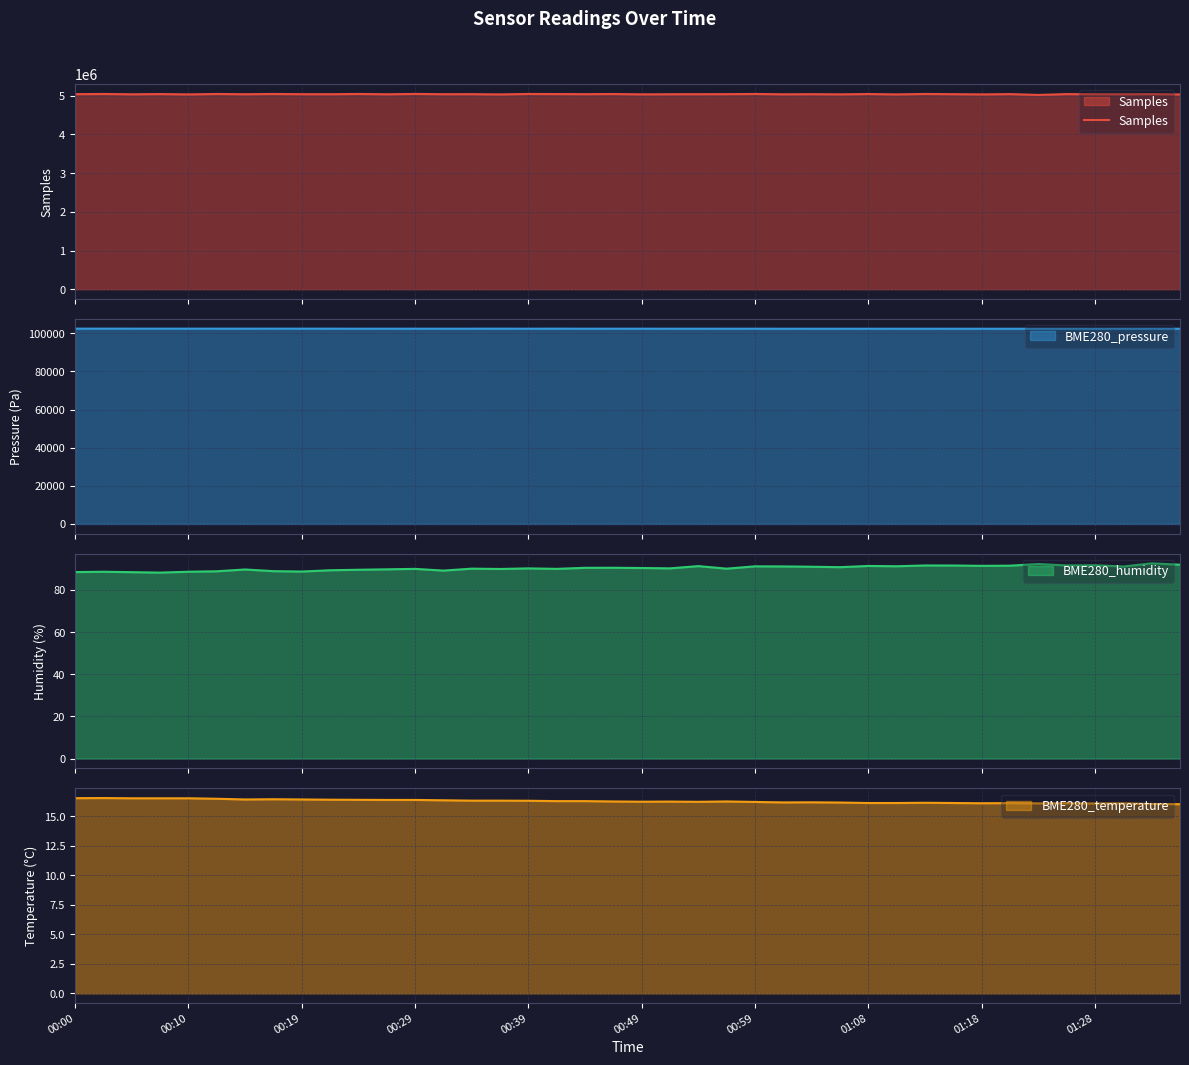

What is the maximum value for Samples?

5045693